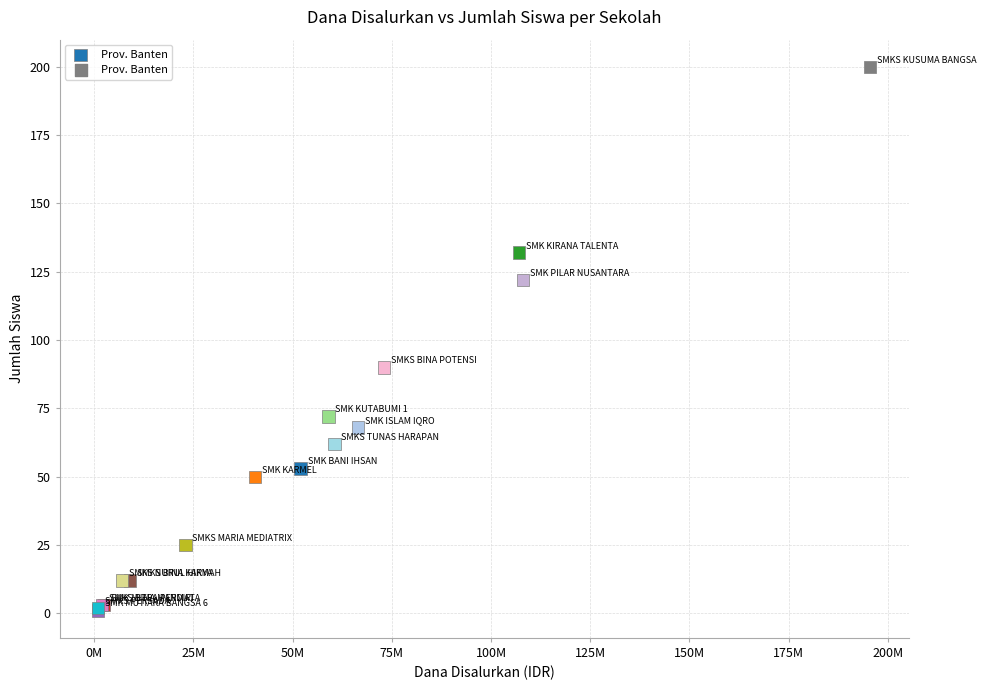

What Y value in the scatter plot is closest to 100?

90